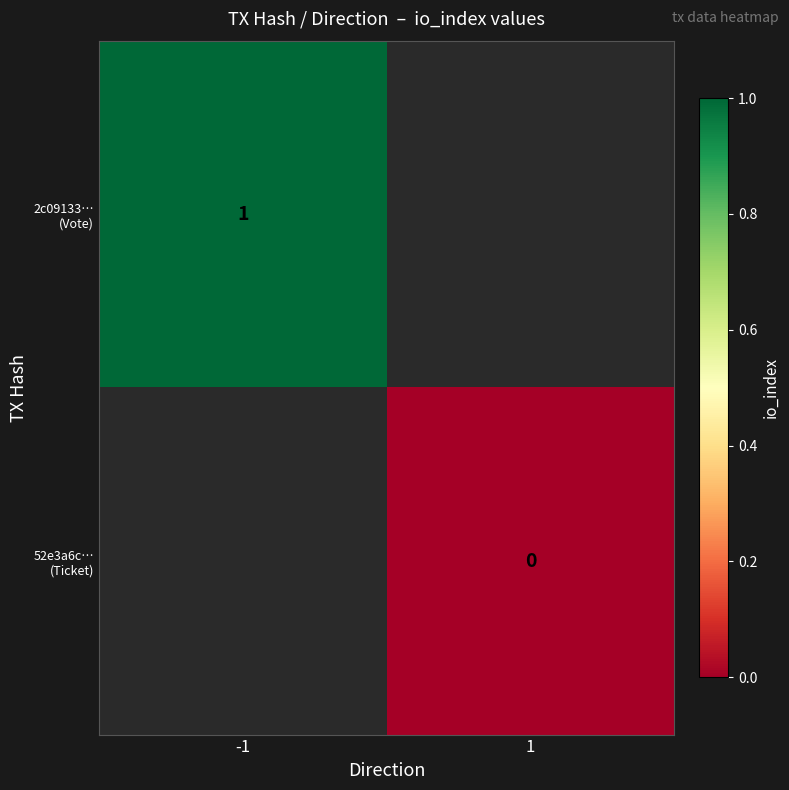

Which category has the highest value across all series?

-1